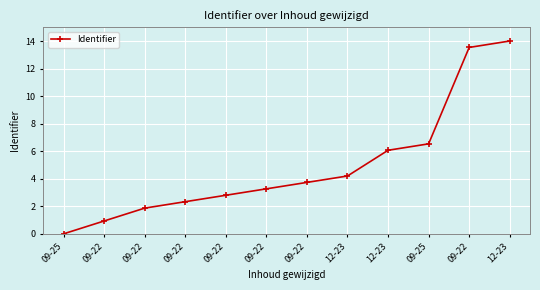

Rank the categories by value from lowest to highest.

09-25, 09-22, 09-22, 09-22, 09-22, 09-22, 09-22, 12-23, 12-23, 09-25, 09-22, 12-23